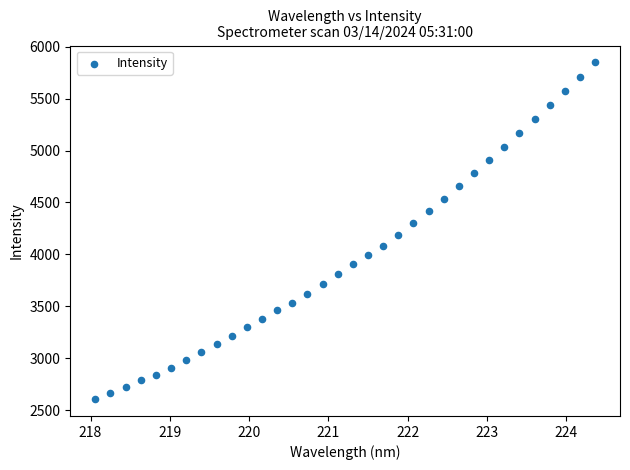

What is the range of X values (max minus min)?

6.3